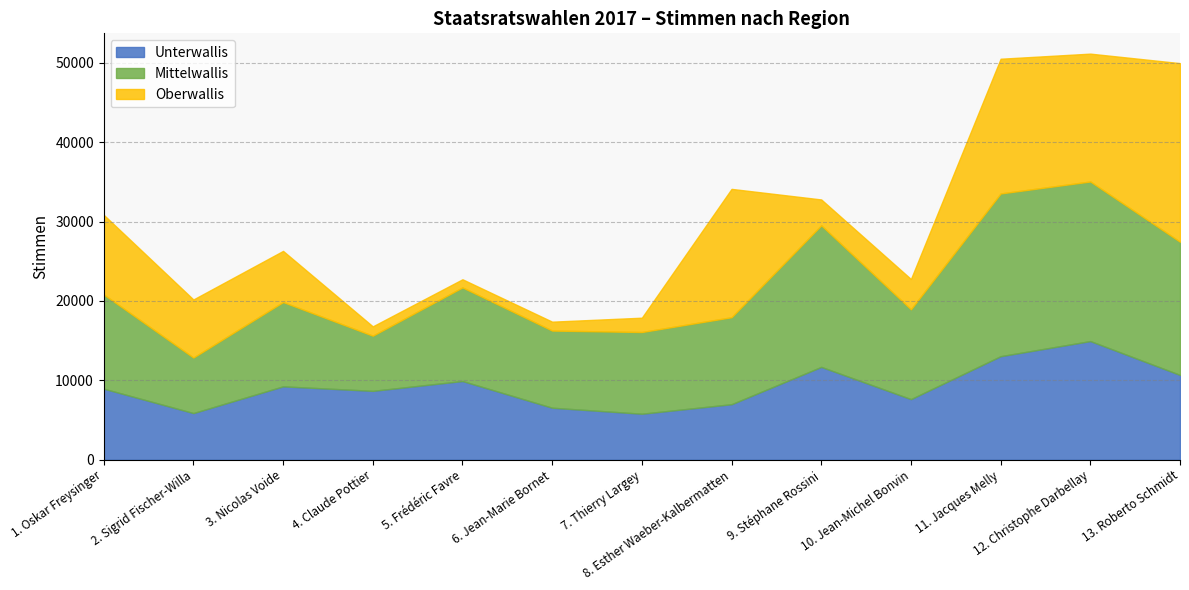

Reading right to left, extract all data points from this chart.

Unterwallis: 13. Roberto Schmidt=10680	12. Christophe Darbellay=14946	11. Jacques Melly=13041	10. Jean-Michel Bonvin=7632	9. Stéphane Rossini=11692	8. Esther Waeber-Kalbermatten=6990	7. Thierry Largey=5791	6. Jean-Marie Bornet=6547	5. Frédéric Favre=9912	4. Claude Pottier=8673	3. Nicolas Voide=9239	2. Sigrid Fischer-Willa=5874	1. Oskar Freysinger=8950
Mittelwallis: 13. Roberto Schmidt=16776	12. Christophe Darbellay=20105	11. Jacques Melly=20502	10. Jean-Michel Bonvin=11314	9. Stéphane Rossini=17839	8. Esther Waeber-Kalbermatten=10960	7. Thierry Largey=10294	6. Jean-Marie Bornet=9720	5. Frédéric Favre=11793	4. Claude Pottier=6948	3. Nicolas Voide=10623	2. Sigrid Fischer-Willa=6996	1. Oskar Freysinger=11874
Oberwallis: 13. Roberto Schmidt=22508	12. Christophe Darbellay=16109	11. Jacques Melly=16975	10. Jean-Michel Bonvin=3817	9. Stéphane Rossini=3257	8. Esther Waeber-Kalbermatten=16170	7. Thierry Largey=1805	6. Jean-Marie Bornet=1122	5. Frédéric Favre=1026	4. Claude Pottier=1177	3. Nicolas Voide=6443	2. Sigrid Fischer-Willa=7315	1. Oskar Freysinger=10033